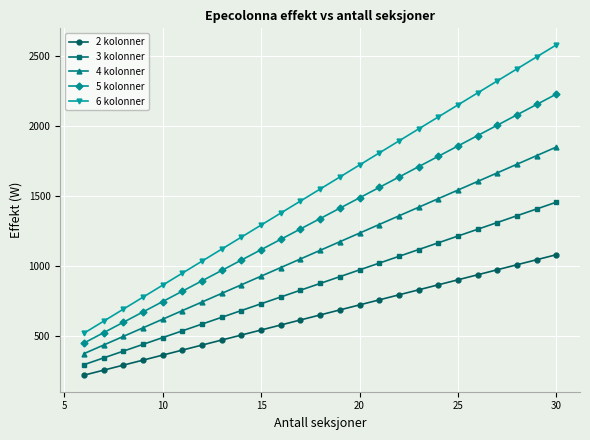

Which series has the widest spread of values?

6 kolonner